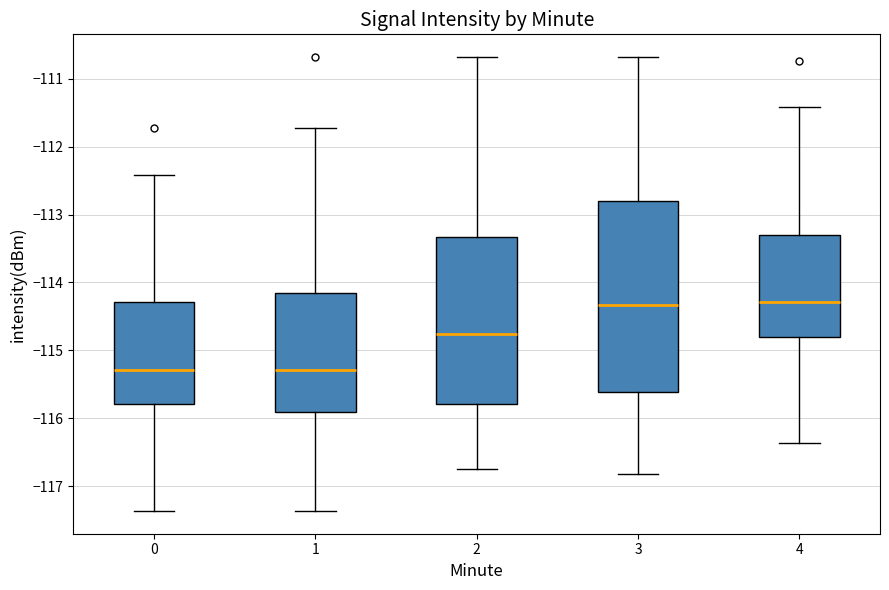

Comparing the boxes themselves (not the whiskers), which one is the tallest?

3